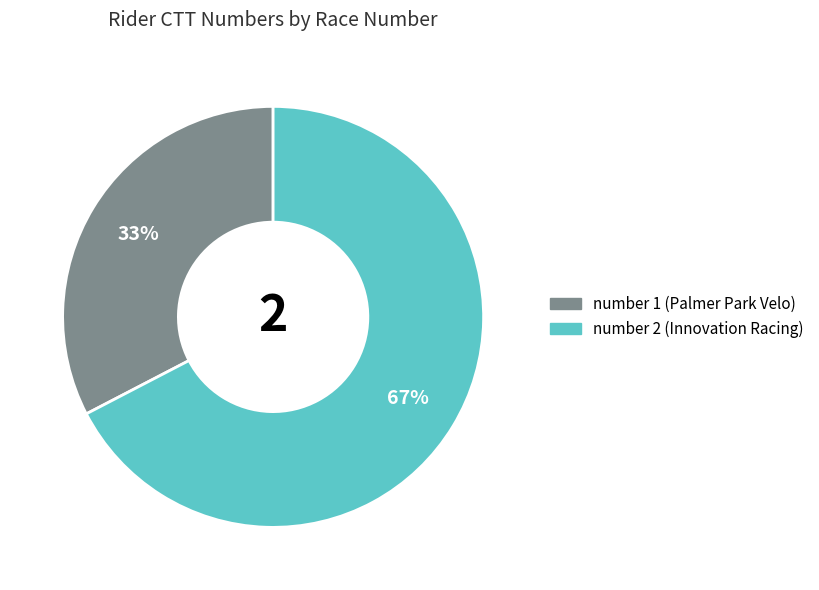

Is there any slice that represents more than half of the pie?

Yes